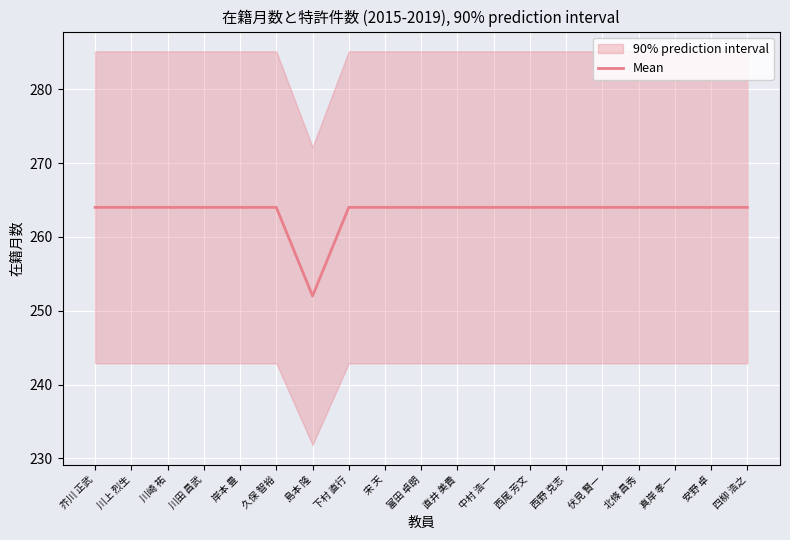

At which label is the value closest to 258?

芥川 正武